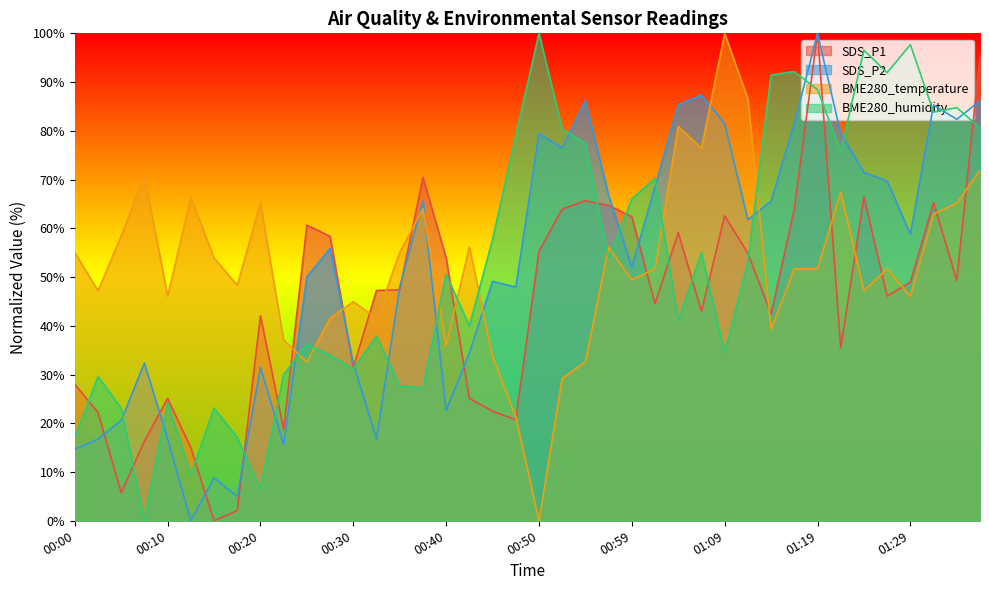

Between which two adjacent categories do BME280_temperature and SDS_P1 first intersect?

00:22 and 00:25